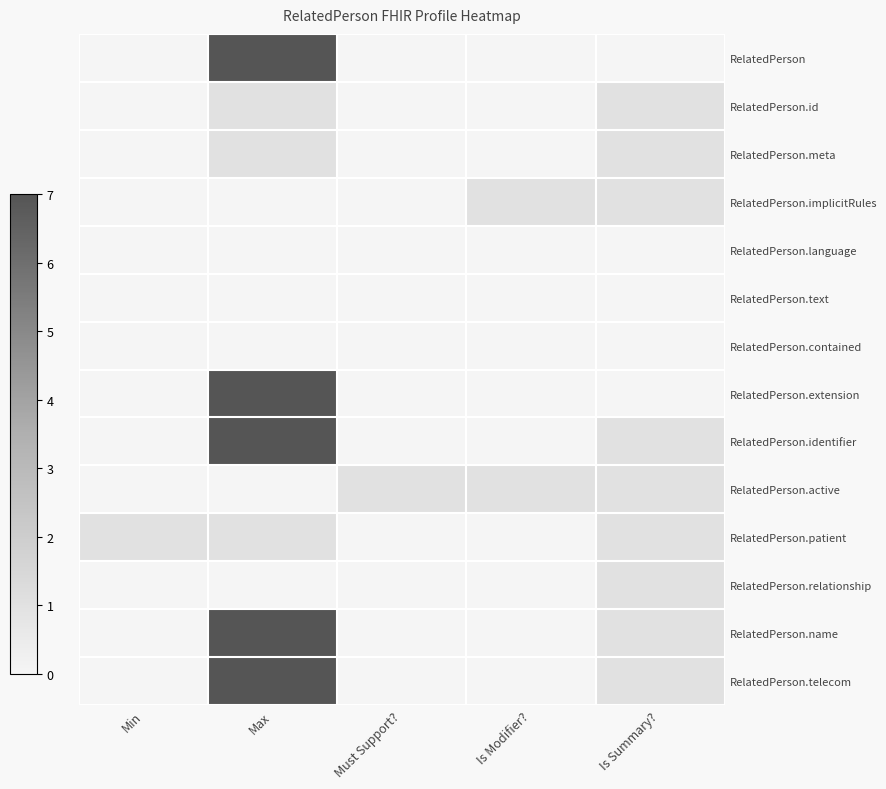

At how many categories does at least one series exceed 0?

5